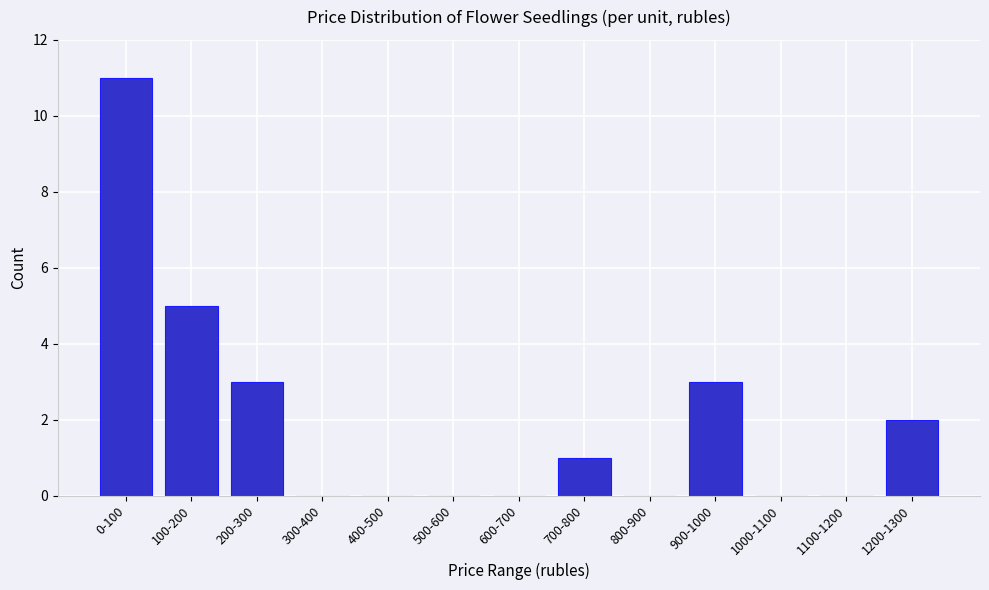

Reading left to right, extract all data points from this chart.

0-100=11	100-200=5	200-300=3	300-400=0	400-500=0	500-600=0	600-700=0	700-800=1	800-900=0	900-1000=3	1000-1100=0	1100-1200=0	1200-1300=2